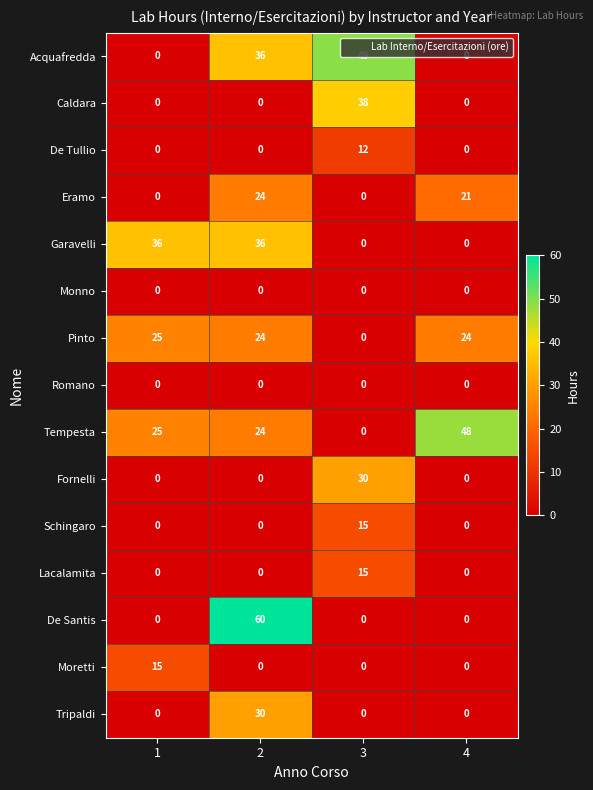

The Tripaldi series shows 0 at 4. True or false?

True